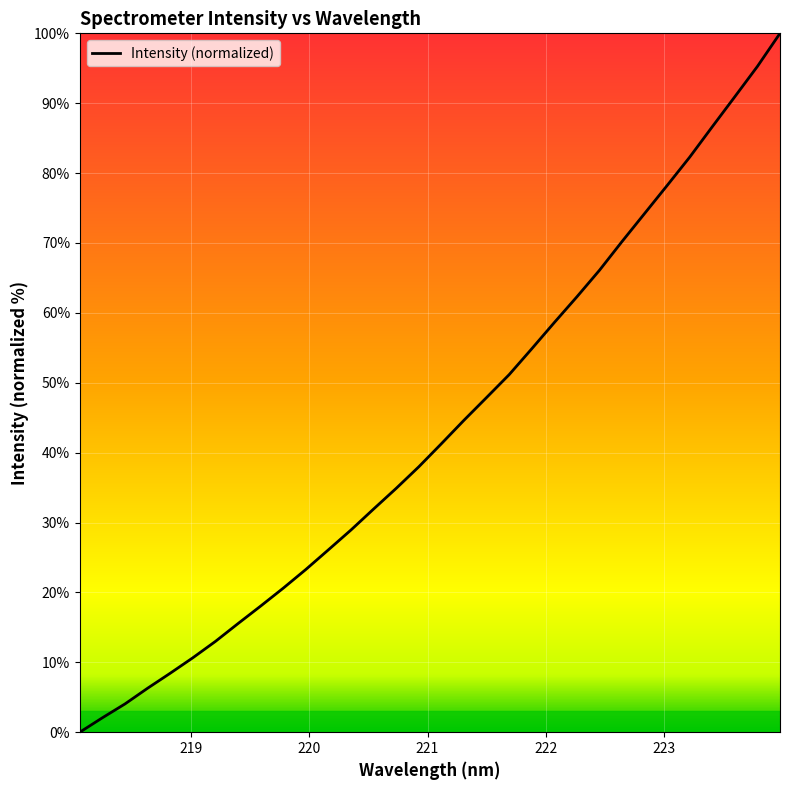

What is the label of the 3rd point from the left?

220